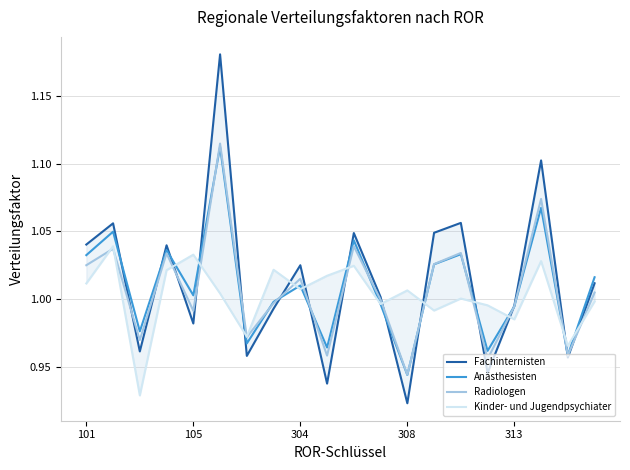

The Radiologen series shows 1.6 at 101. True or false?

False